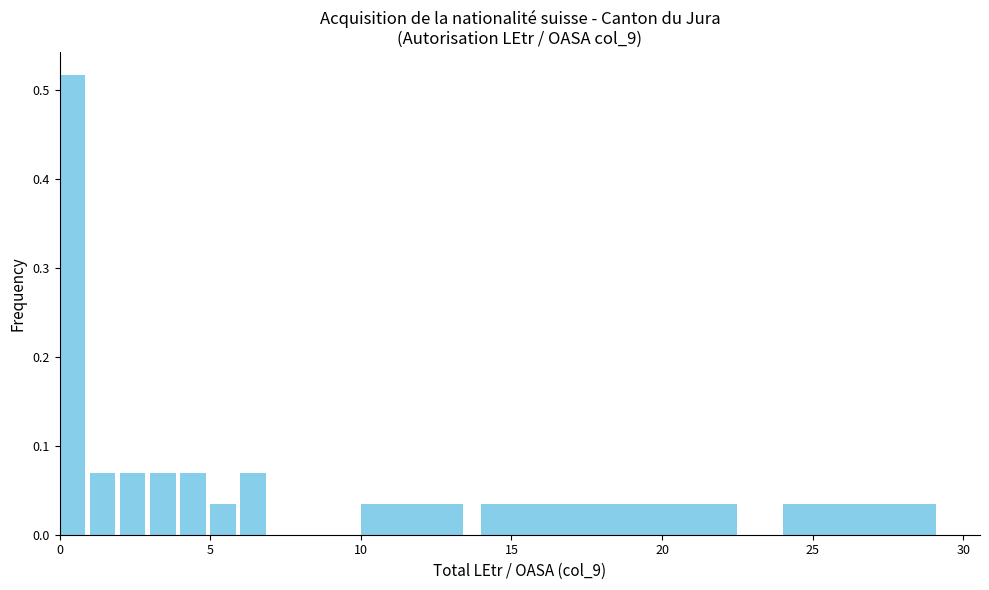

Around what value on the x-axis is the tallest bar? Give the approximate position of its centre, as read against the axis.

0.5